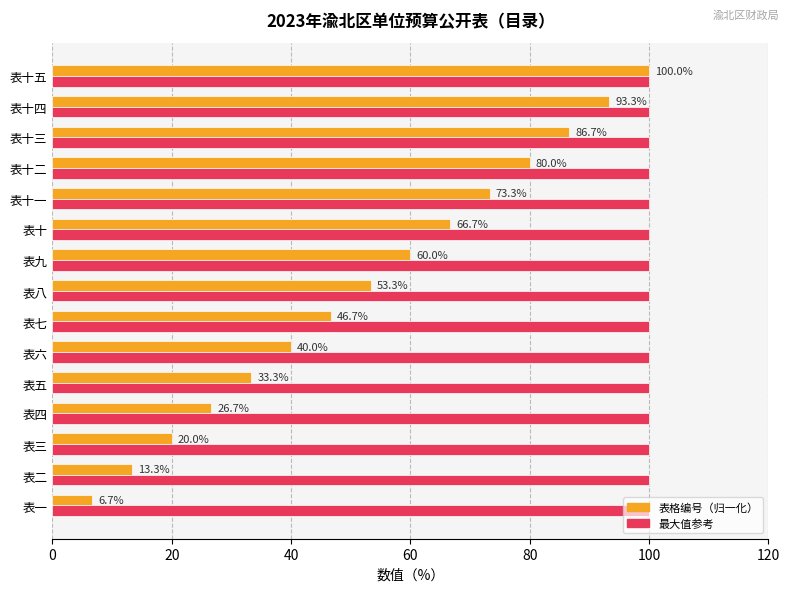

Which series has the largest total across all categories?

最大值参考